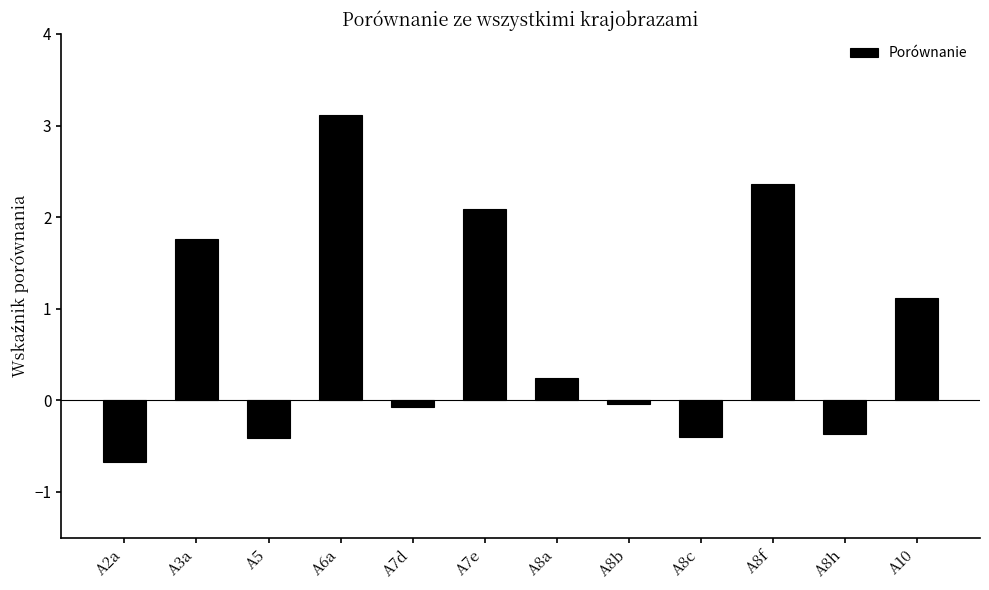

Which has a higher value, A10 or A5?

A10